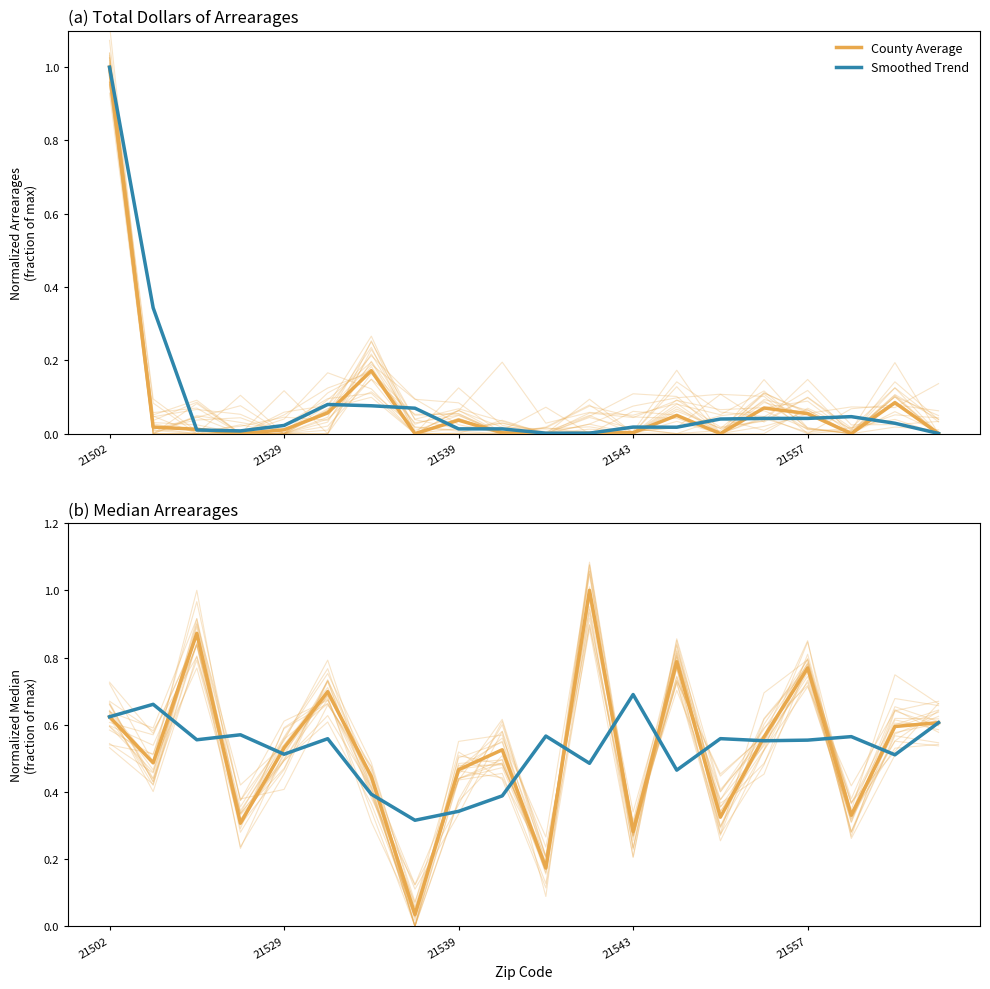

In County Average, how many points are lower than both neighbors (excluding endpoints)?

7